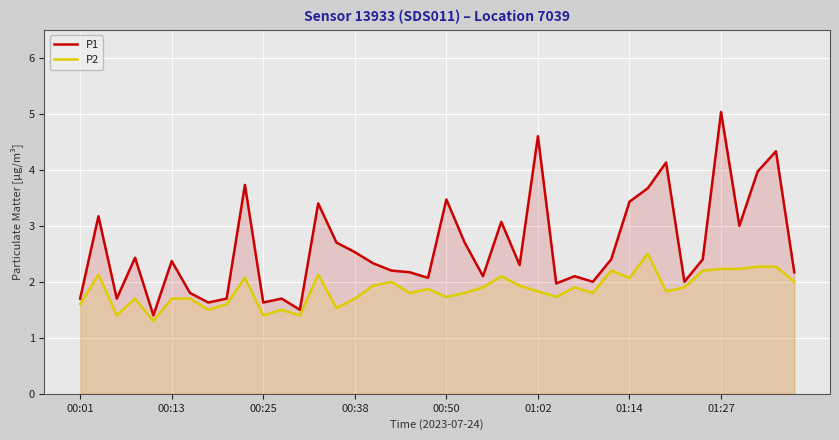

The value of P1 at 29 is 2.4. True or false?

True